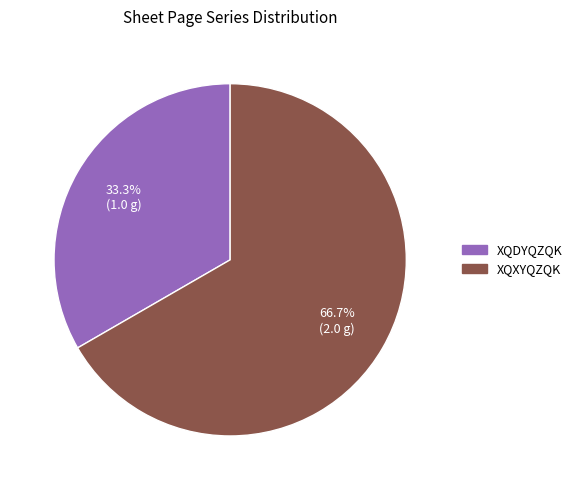

What percentage is NOT represented by XQXYQZQK?

33.3%